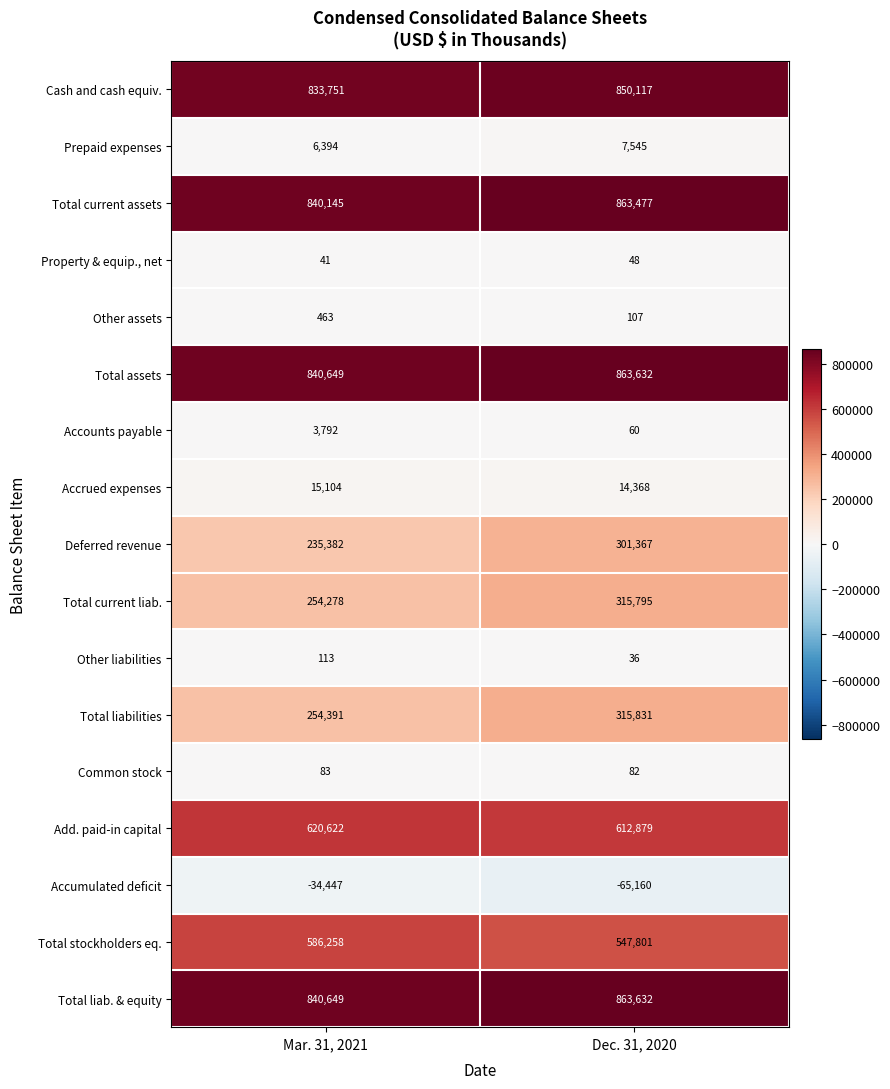

The Deferred revenue series shows 309843 at Mar. 31, 2021. True or false?

False